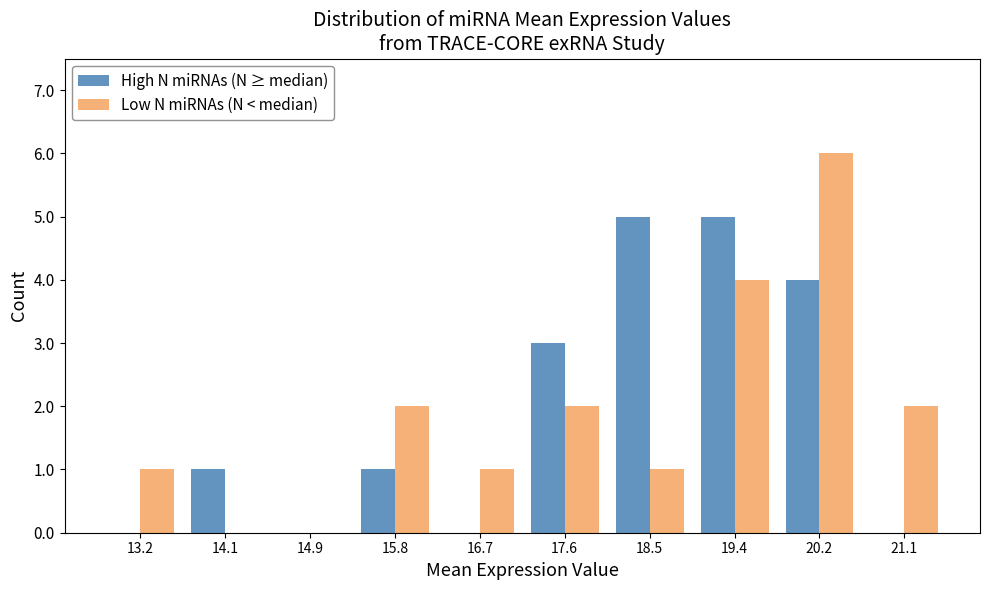

In the Low N miRNAs (N < median) series, which range on the x-axis has the tallest bar?

19.8 to 20.7